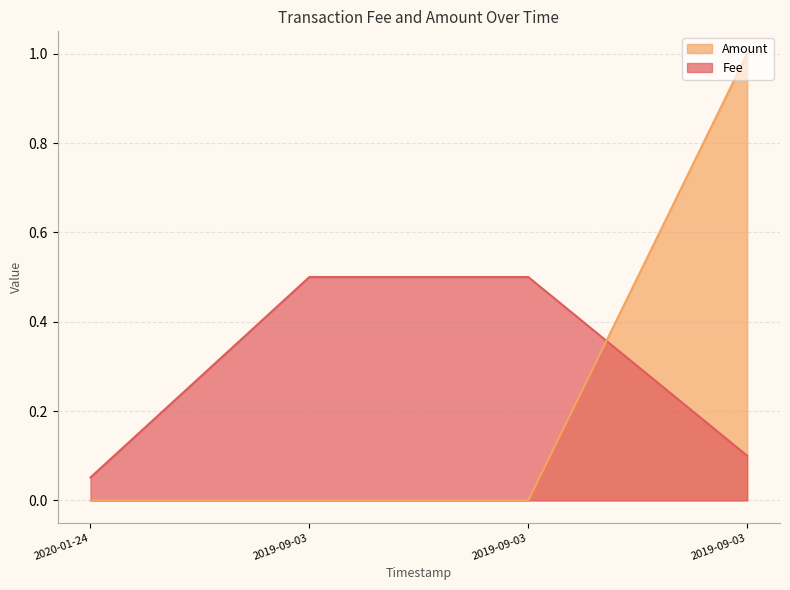

Which series has the largest range (max minus min)?

Amount